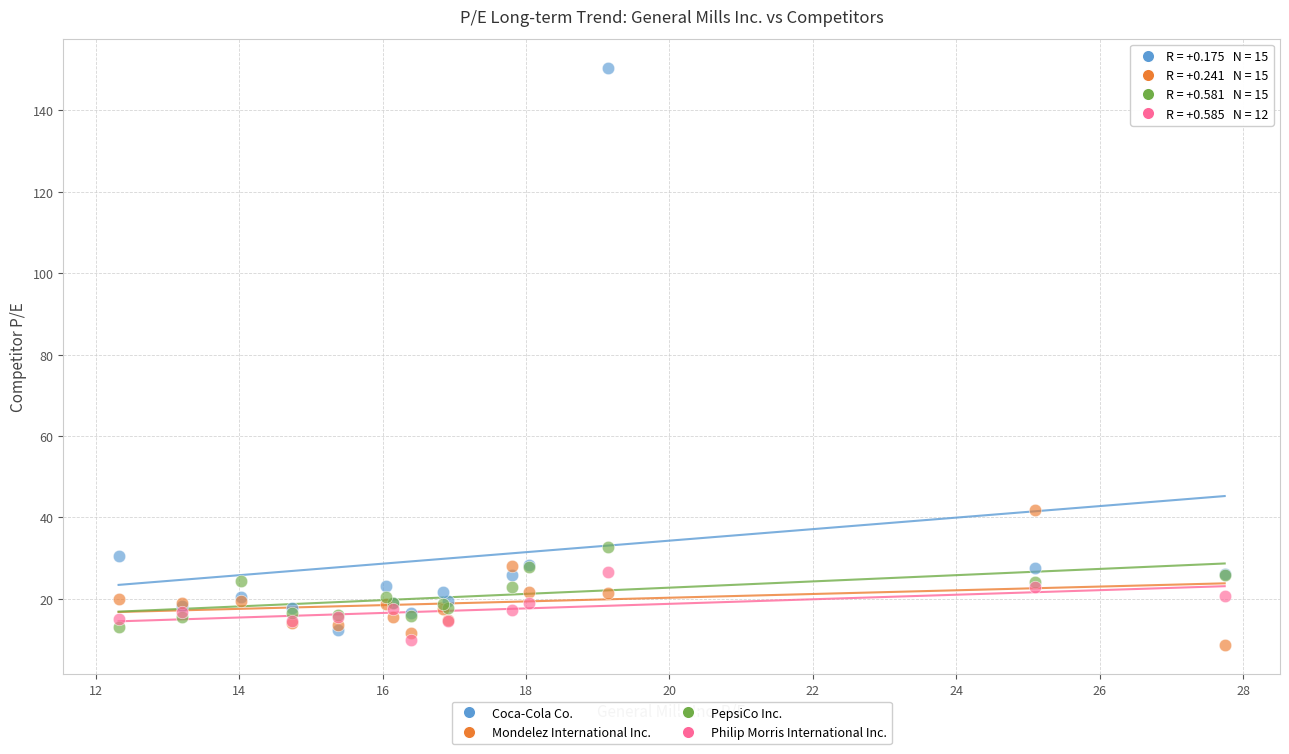

Which series reaches the minimum Y coordinate?

Mondelez International Inc.